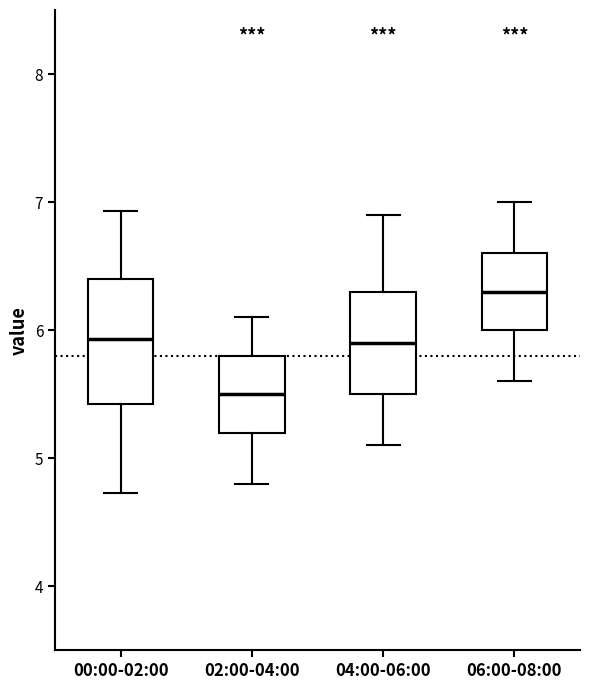

Which box is the tallest, from its lower edge to its upper edge?

00:00-02:00